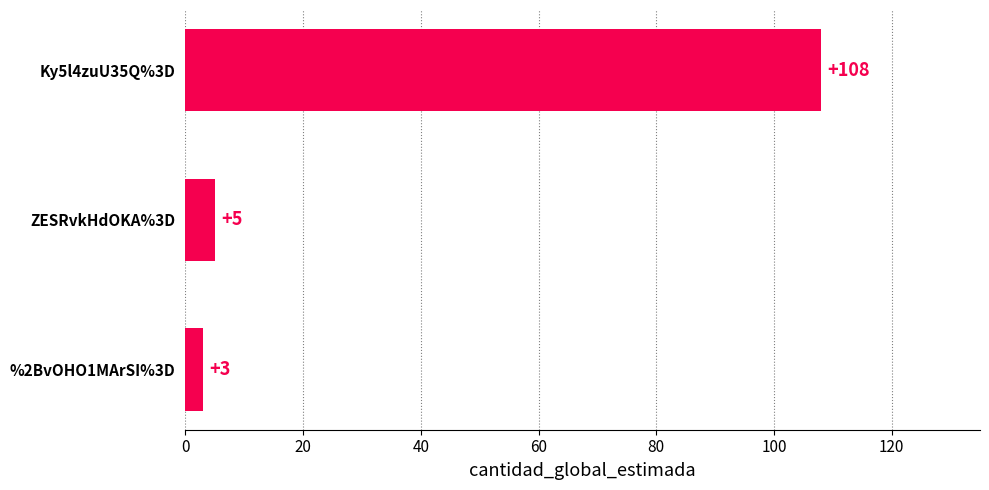

True or false: the data shows 5 at ZESRvkHdOKA%3D.

True